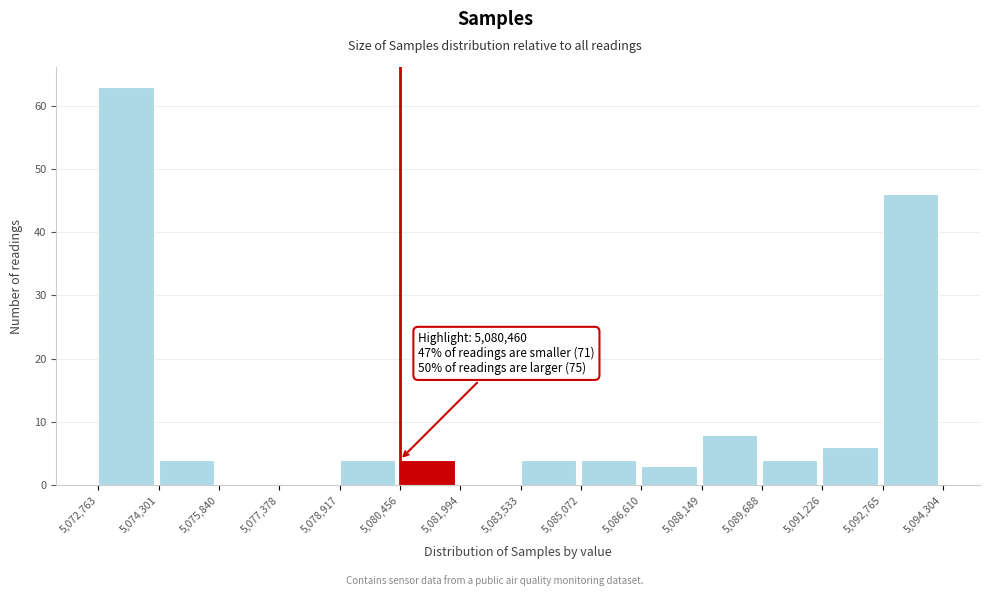

Which range on the x-axis has the tallest bar?

5,072,763 to 5,074,301